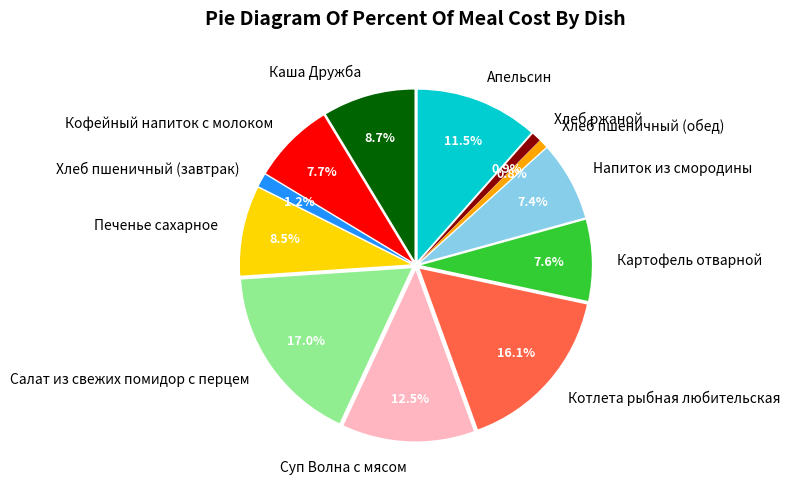

Rank the categories by value from highest to lowest.

Салат из свежих помидор с перцем, Котлета рыбная любительская, Суп Волна с мясом, Апельсин, Каша Дружба, Печенье сахарное, Кофейный напиток с молоком, Картофель отварной, Напиток из смородины, Хлеб пшеничный (завтрак), Хлеб ржаной, Хлеб пшеничный (обед)